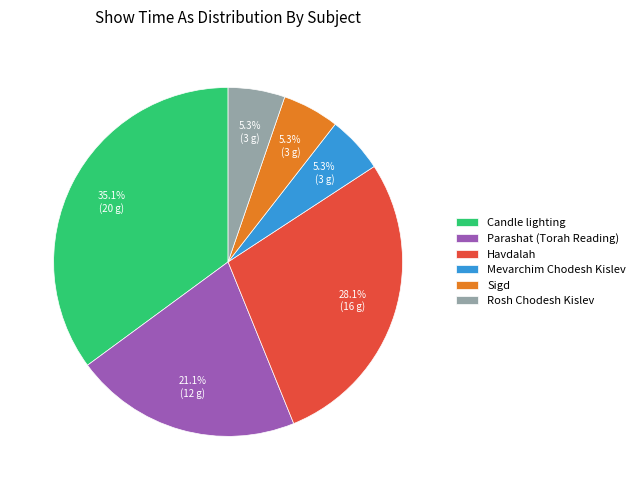

Between Rosh Chodesh Kislev and Parashat (Torah Reading), which is larger?

Parashat (Torah Reading)